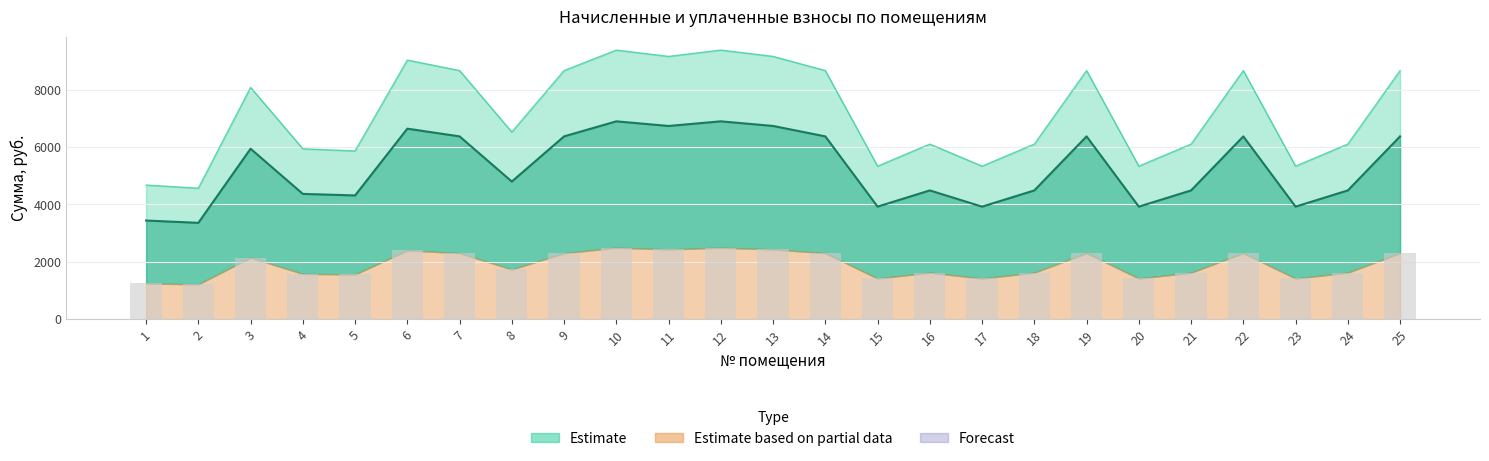

What is the change in value from 3 to 23?

-729.0